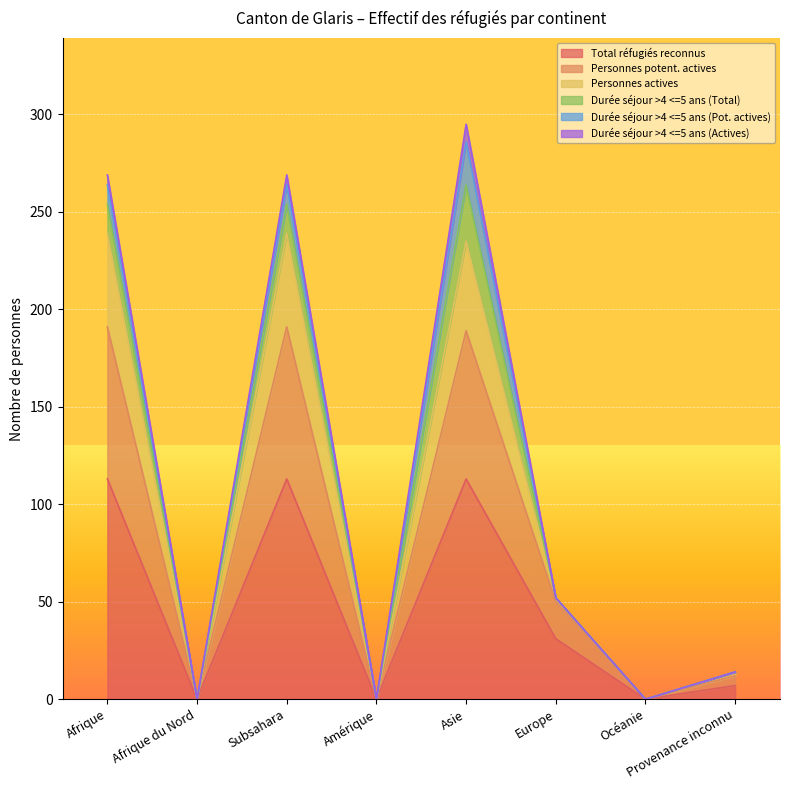

At how many categories does at least one series exceed 185?

3